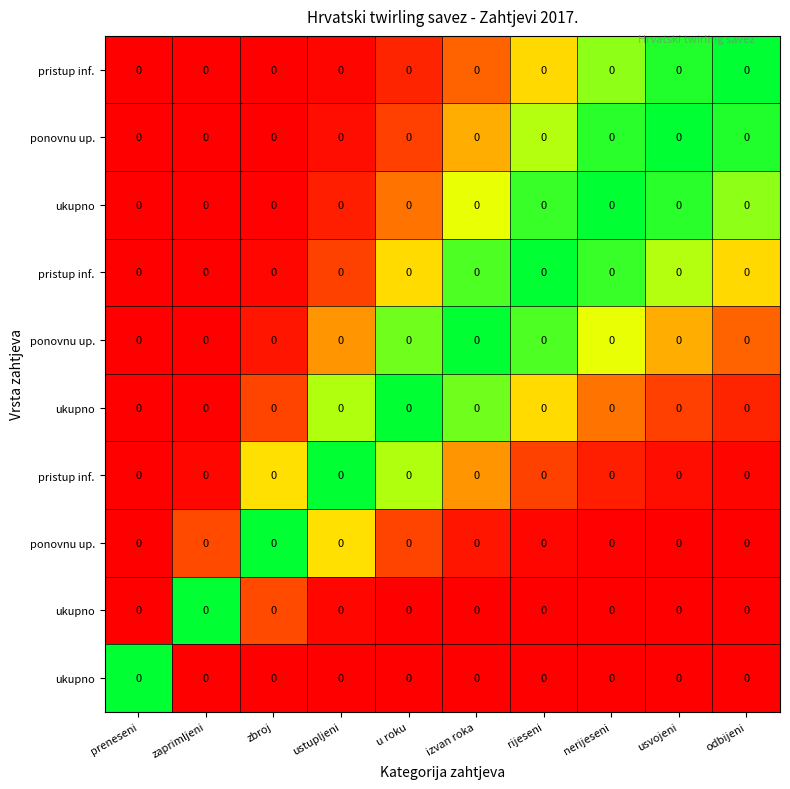

At which category does the chart reach its peak across all series?

odbijeni